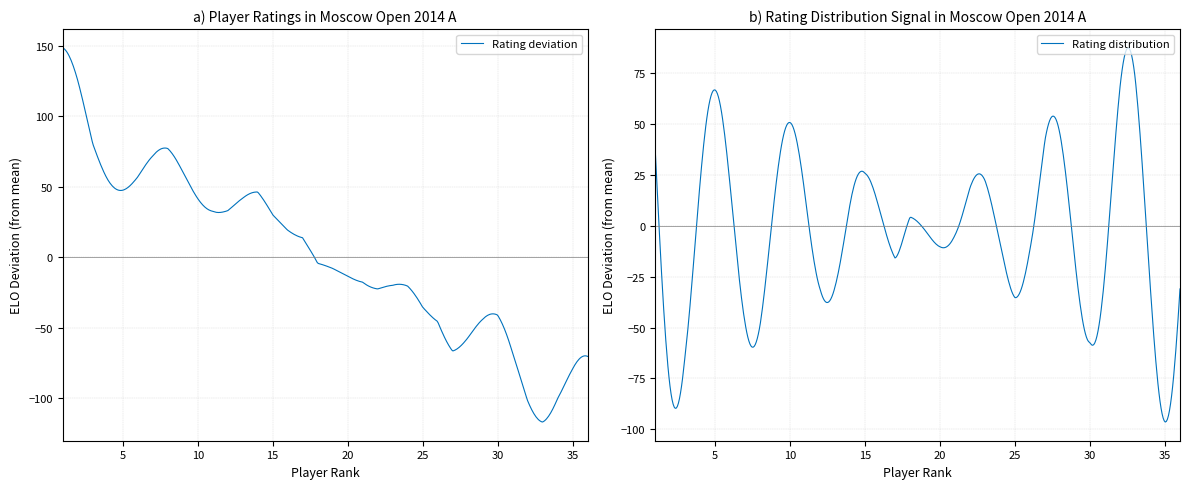

How many categories are shown in the chart?

36